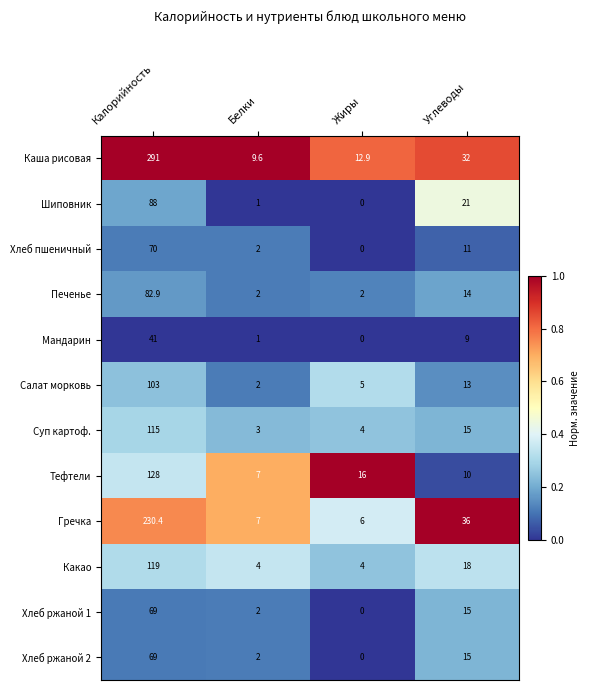

What is the sum of the Какао values at Углеводы and Калорийность?

137.0